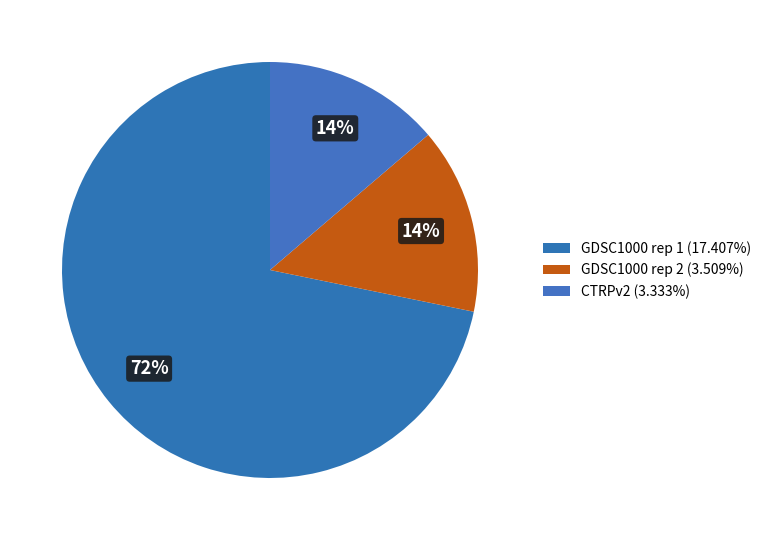

Count the number of slices in the pie.

3